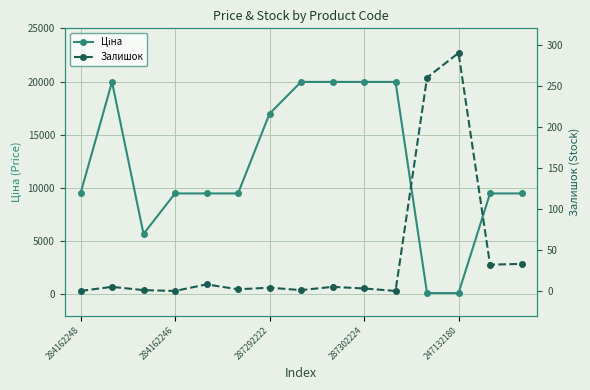

What position from the right is 14?

1